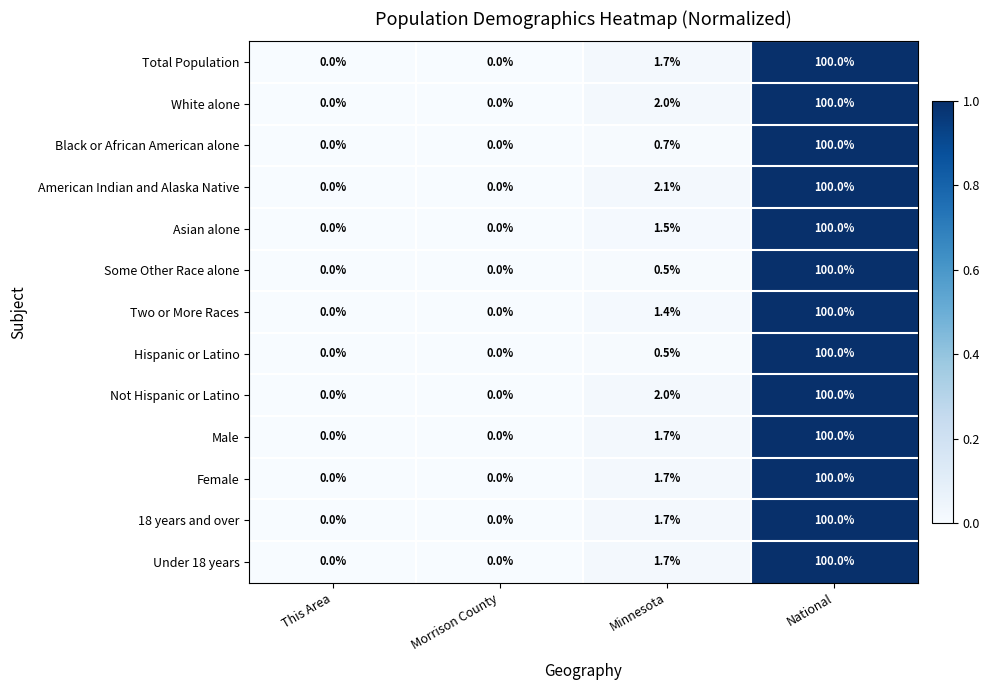

The value of Under 18 years at Minnesota is 1.7. True or false?

True